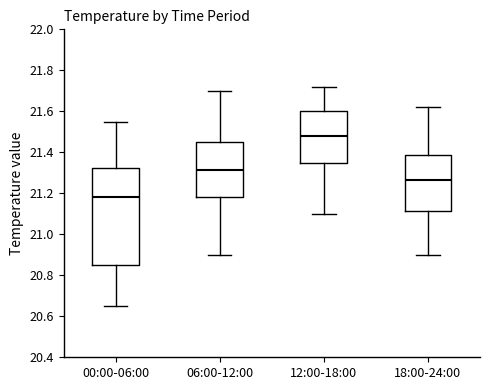

Reading left to right, read every box against the y-axis: the position of its median line, the range the box covers, and the ends of its whiskers. The values are not printed on the chart, so give them approximately, as read against the axis.

00:00-06:00: median 21.18, box 20.86 to 21.32, whiskers 20.66 to 21.56
06:00-12:00: median 21.32, box 21.18 to 21.46, whiskers 20.90 to 21.70
12:00-18:00: median 21.48, box 21.36 to 21.60, whiskers 21.10 to 21.72
18:00-24:00: median 21.26, box 21.12 to 21.38, whiskers 20.90 to 21.62